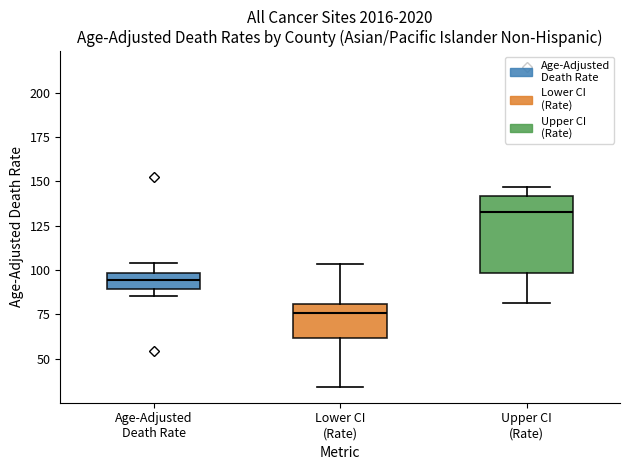

Which box's median line is the lowest?

Lower CI (Rate)